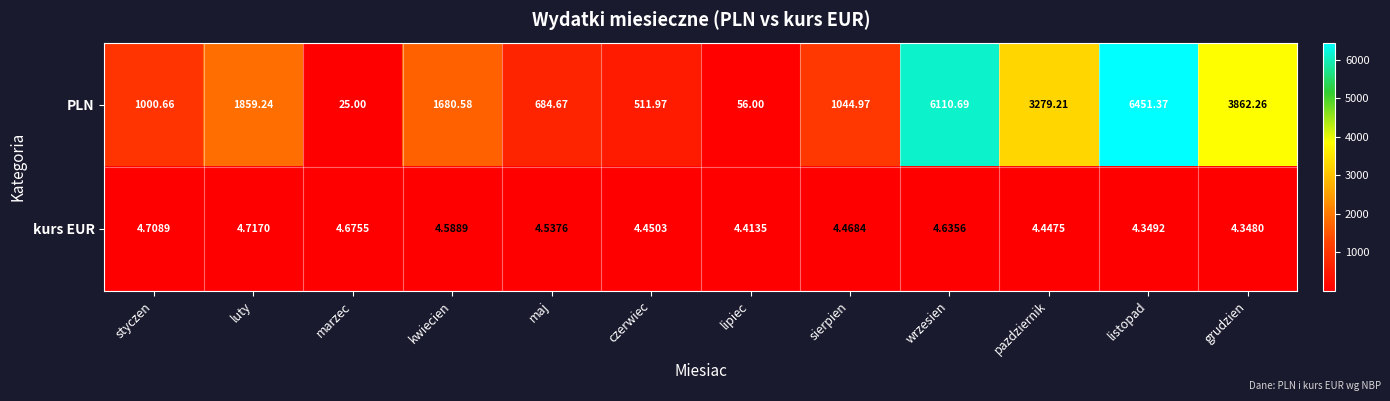

What is the spread (max minus min) of values at maj?

680.1